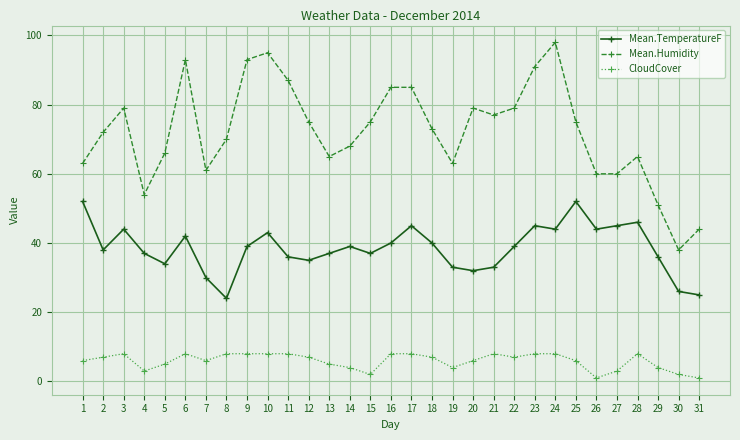

Rank the series by their average value, from highest to lowest.

Mean.Humidity, Mean.TemperatureF, CloudCover